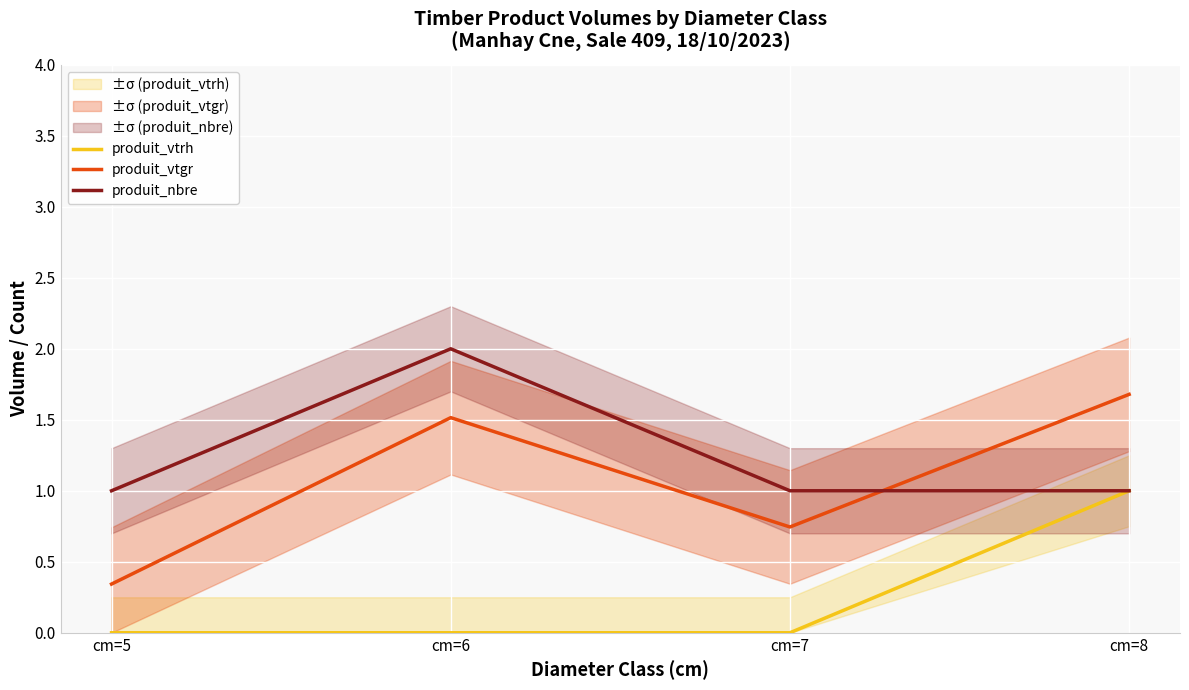

True or false: produit_vtgr has a value of 0.9 at cm=6.

False